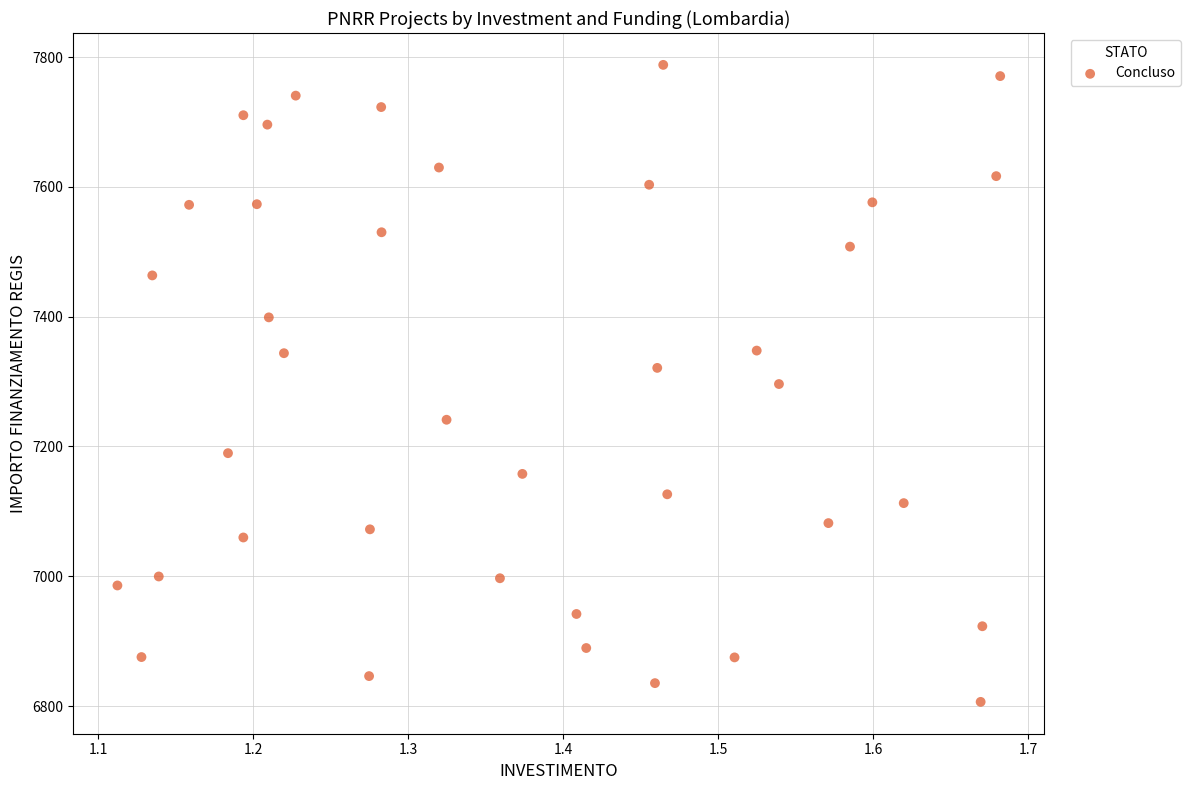

What is the range of X values (max minus min)?

0.6